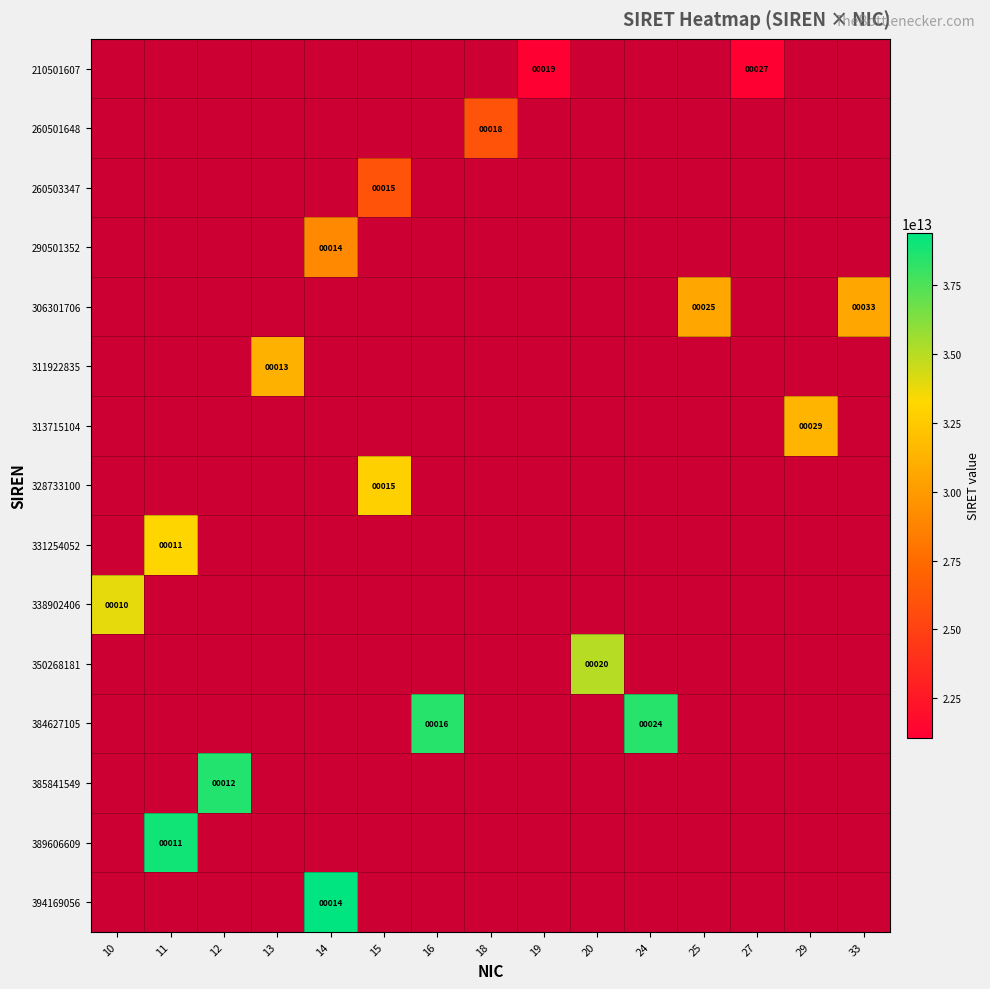

Between 10 and 20, which is larger?

20